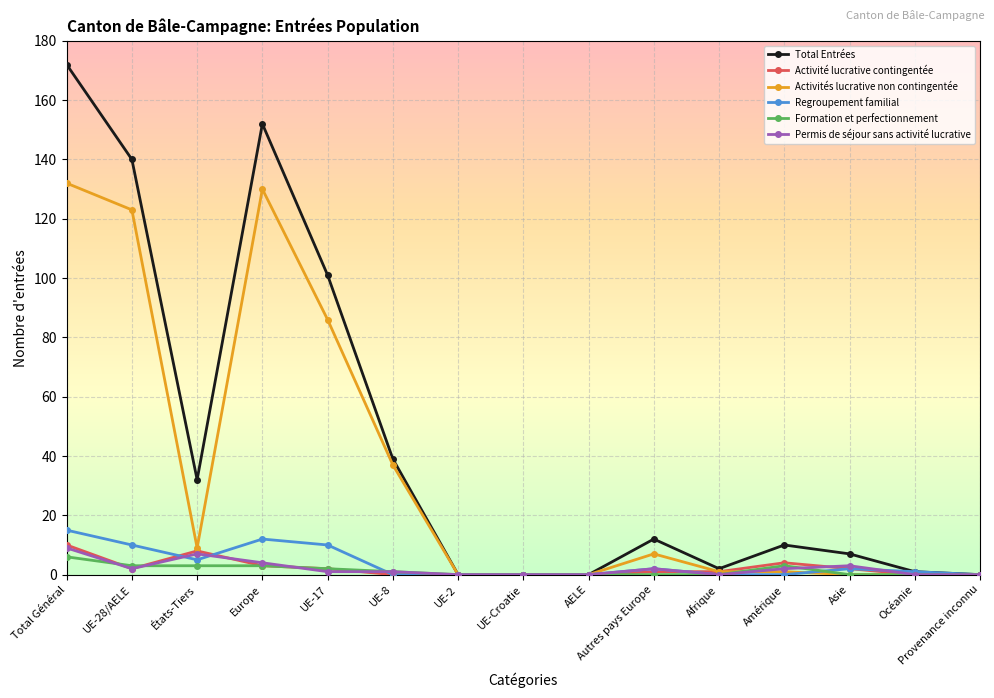

What is the label of the 10th point from the right?

UE-8